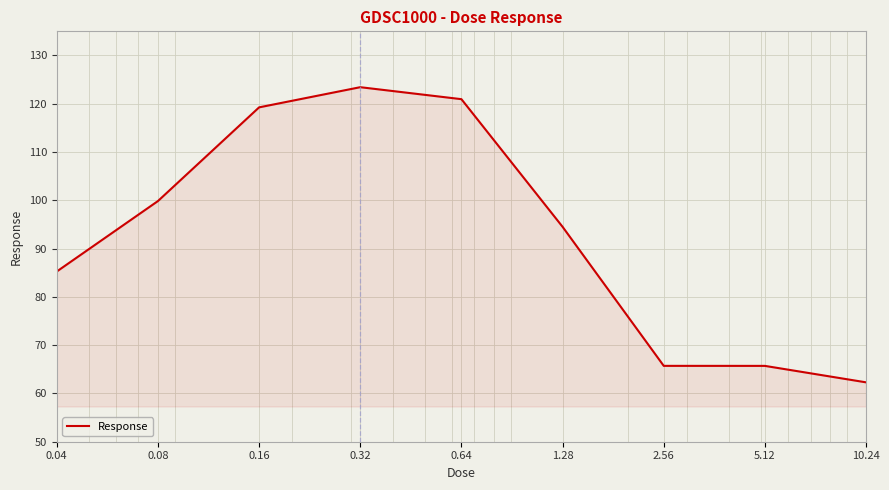

What is the smallest value displayed?

62.3